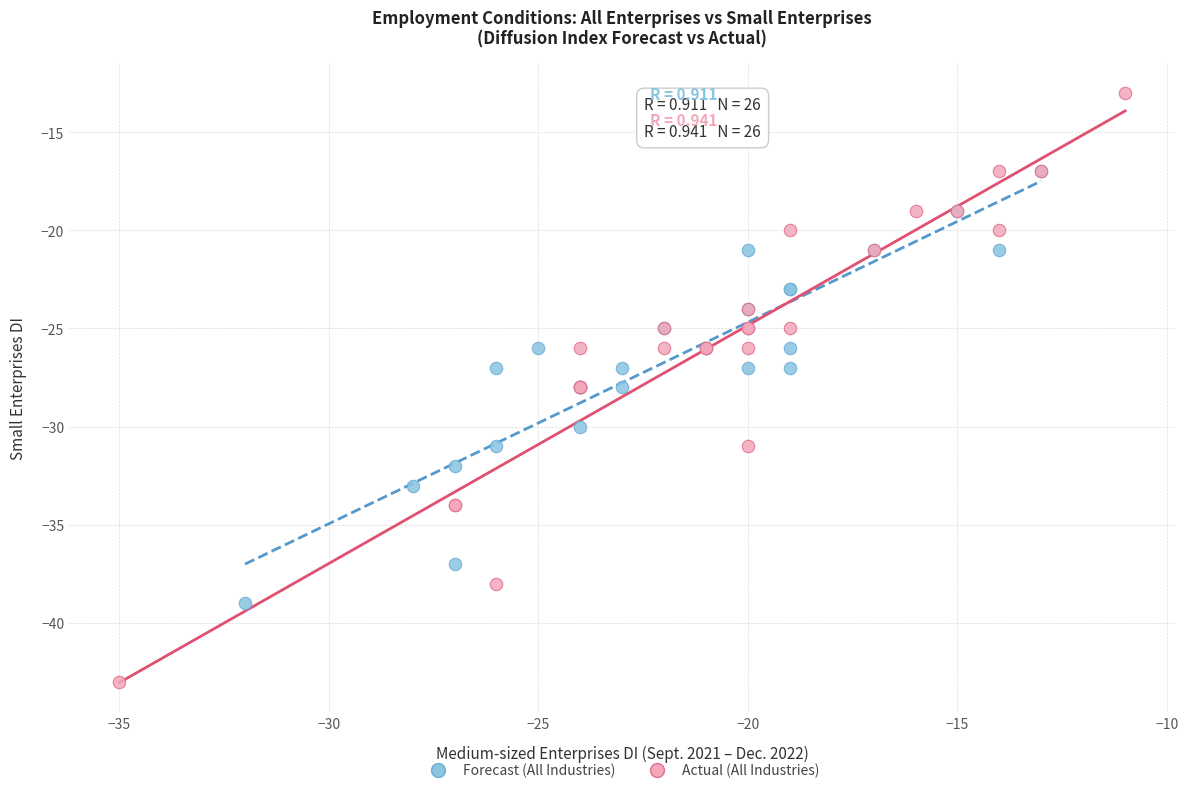

What are all the series names shown in the legend?

Forecast (All Industries), Actual (All Industries)